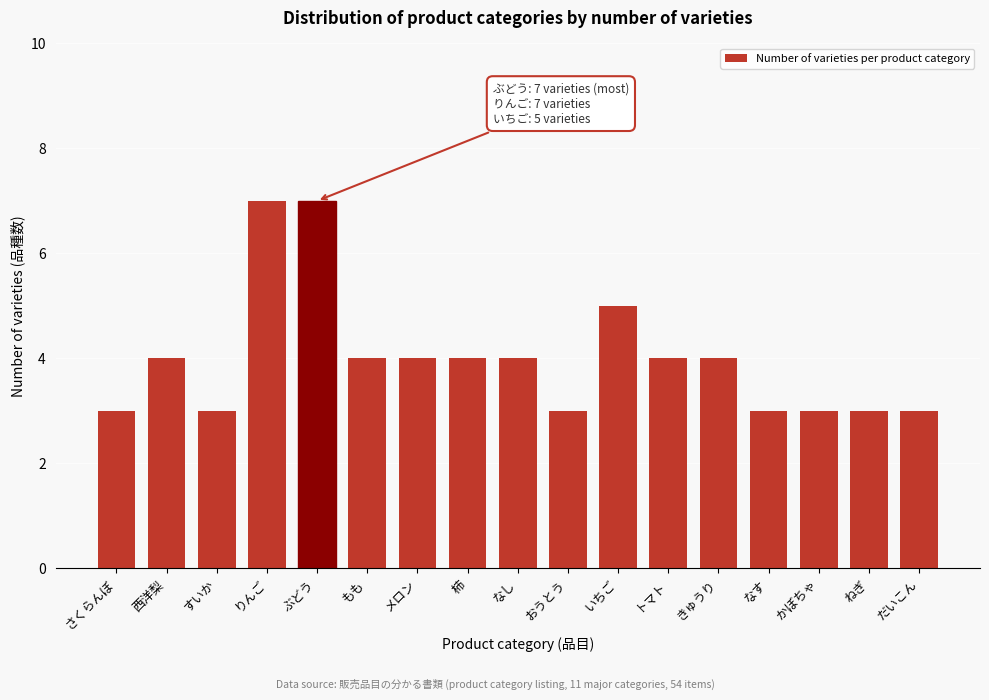

Reading left to right, transcribe all the data shown in this chart.

さくらんぼ=3	西洋梨=4	すいか=3	りんご=7	ぶどう=7	もも=4	メロン=4	柿=4	なし=4	おうとう=3	いちご=5	トマト=4	きゅうり=4	なす=3	かぼちゃ=3	ねぎ=3	だいこん=3